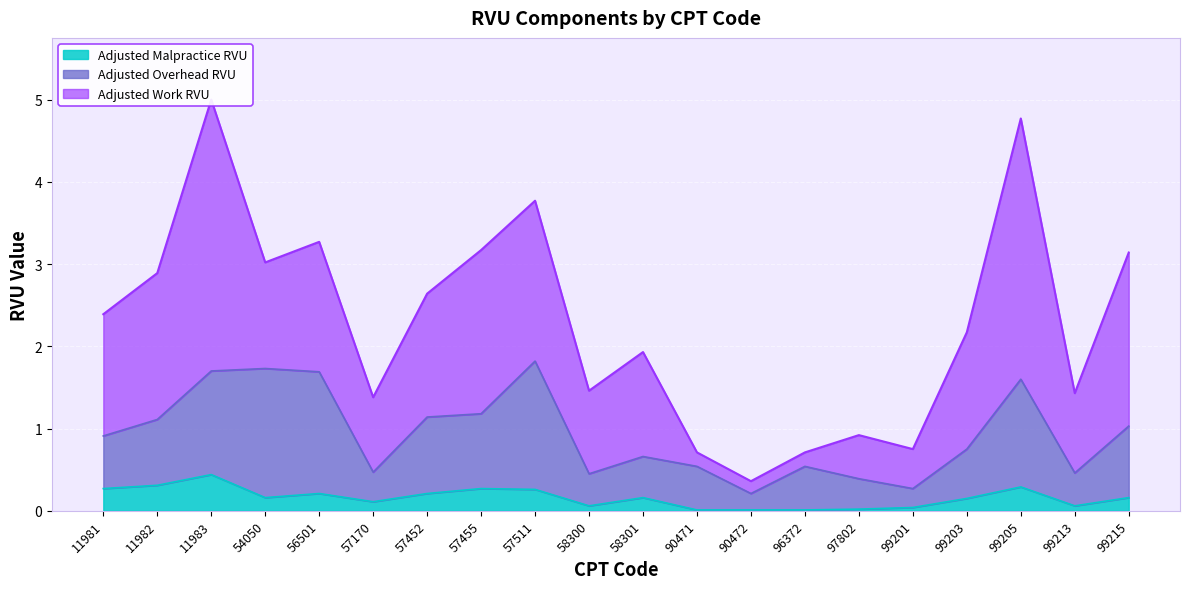

What is the maximum value for Adjusted Malpractice RVU?

0.4